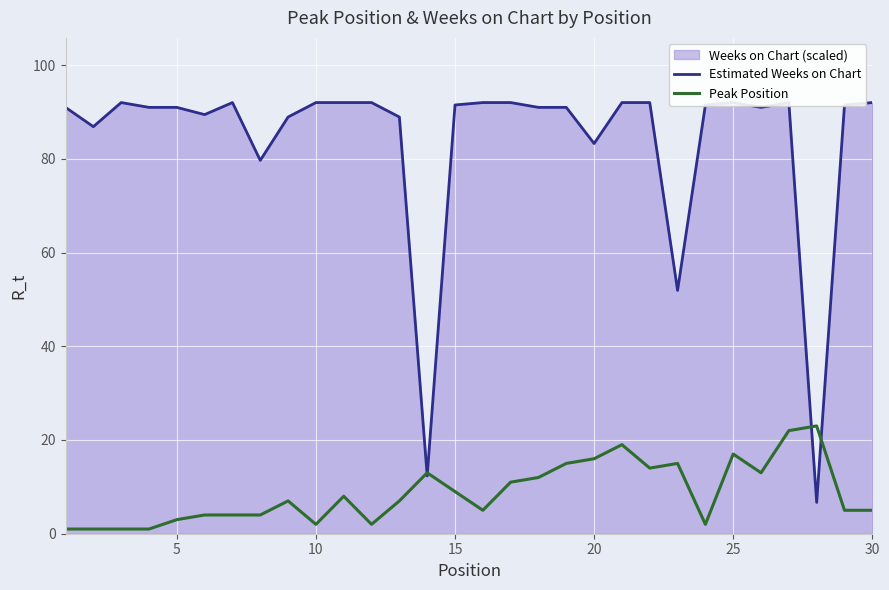

Which series has the largest total across all categories?

Estimated Weeks on Chart